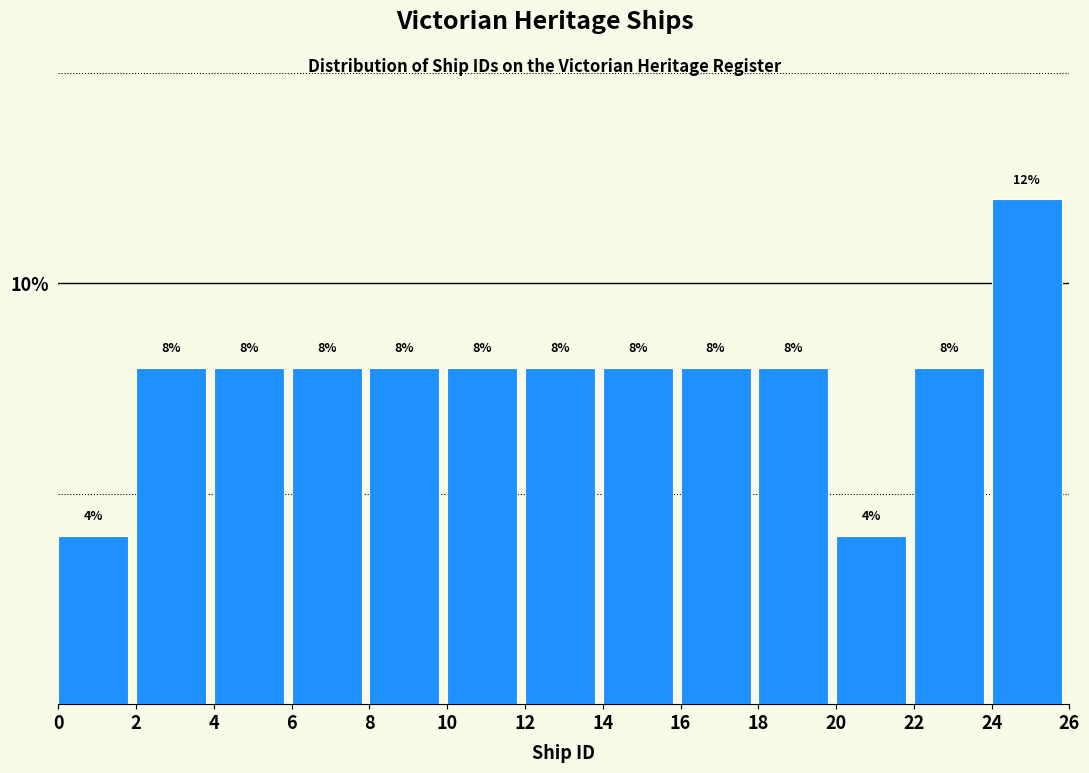

What is the height of the bar covering 0 to 2 on the x-axis?

4